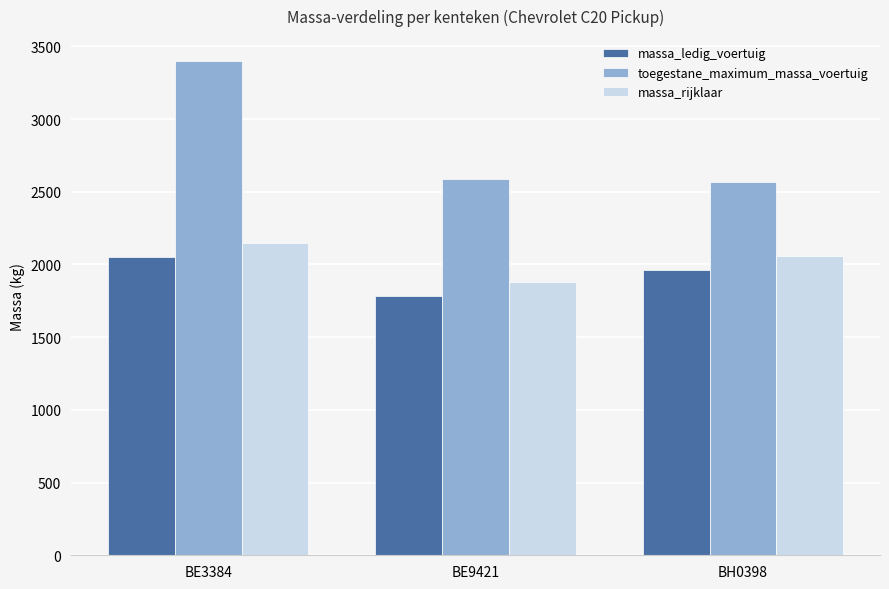

Reading left to right, what are all the values shown in this chart?

massa_ledig_voertuig: BE3384=2050	BE9421=1780	BH0398=1959
toegestane_maximum_massa_voertuig: BE3384=3400	BE9421=2586	BH0398=2565
massa_rijklaar: BE3384=2150	BE9421=1880	BH0398=2059